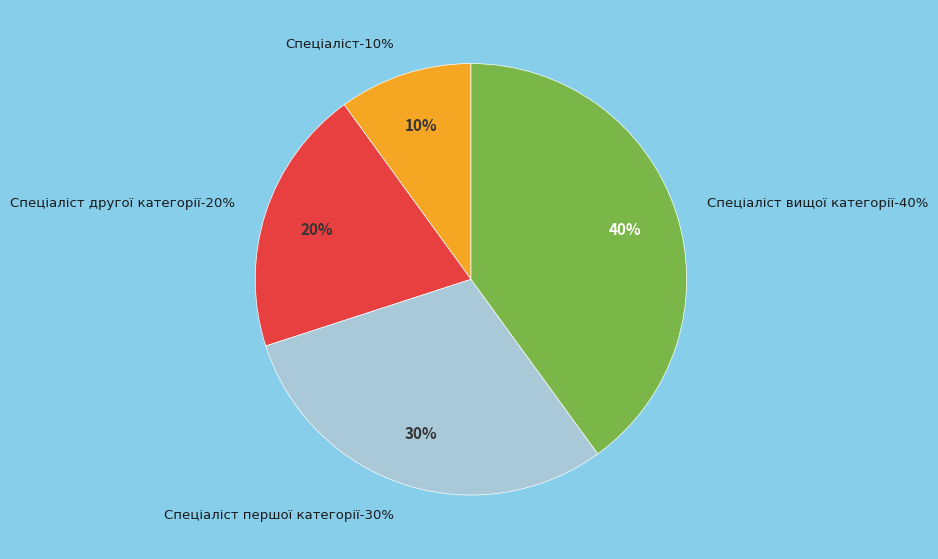

To the nearest percent, what portion does Спеціаліст першої категорії represent?

30%